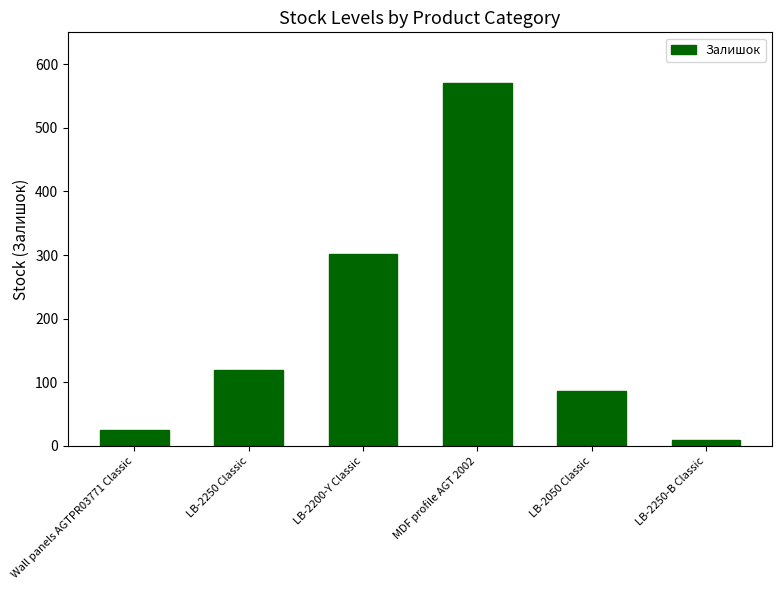

Does the chart contain any negative values?

No